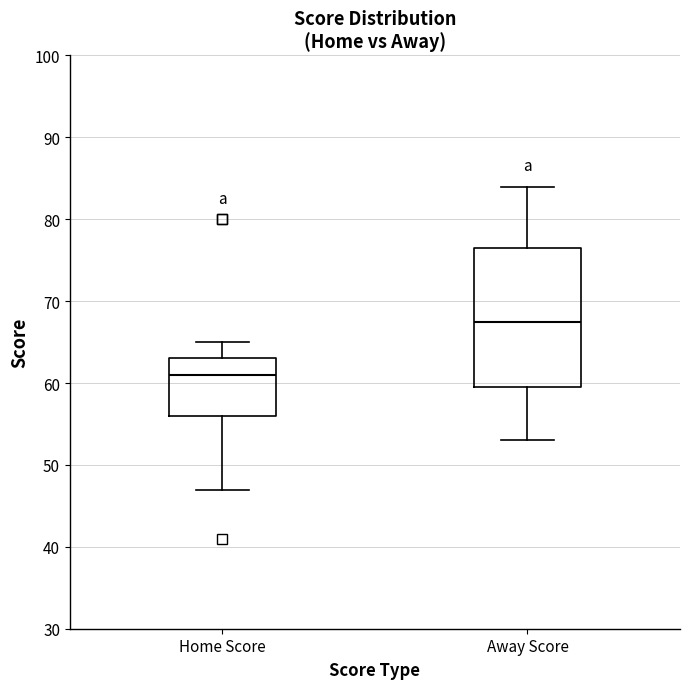

Which box is the tallest, from its lower edge to its upper edge?

Away Score